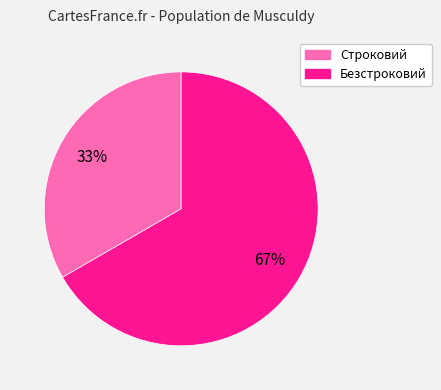

Rank the categories by value from highest to lowest.

Безстроковий, Строковий